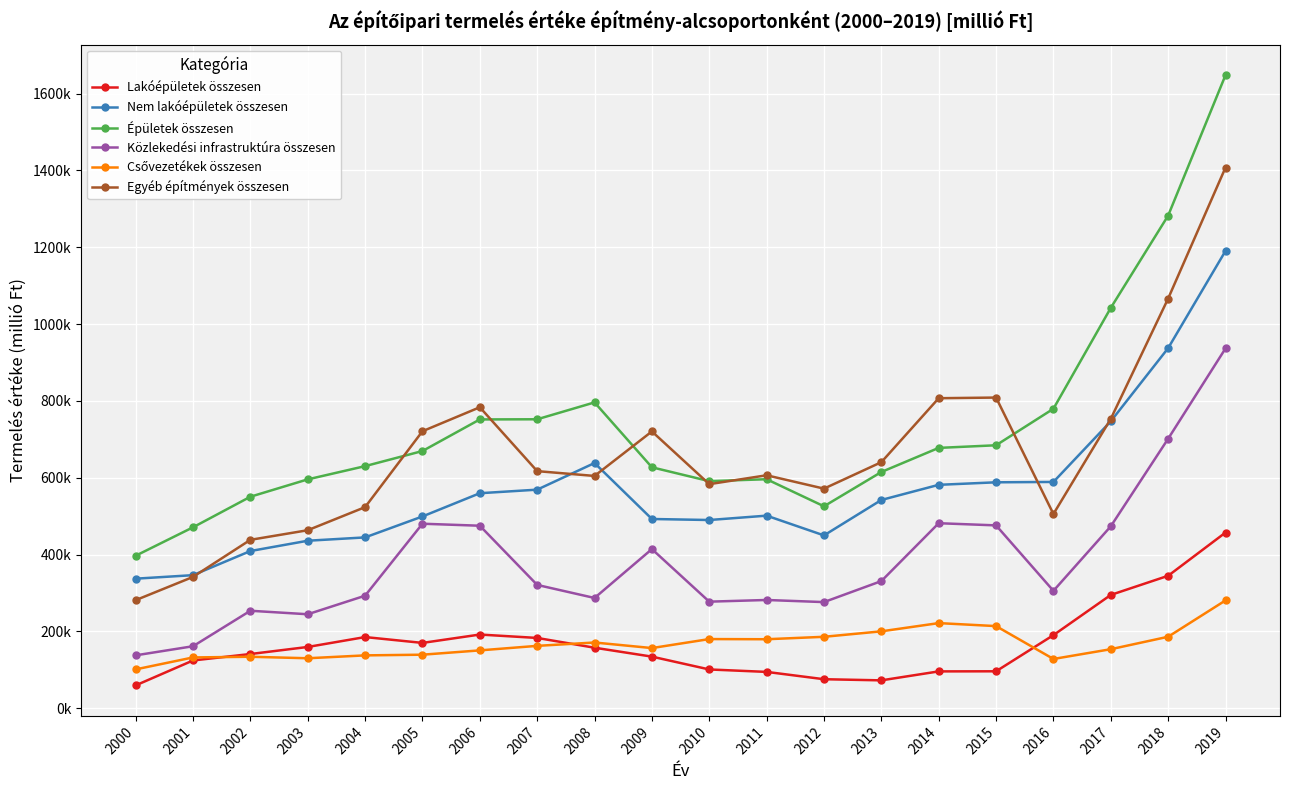

True or false: Közlekedési infrastruktúra összesen and Egyéb építmények összesen cross at least once.

False